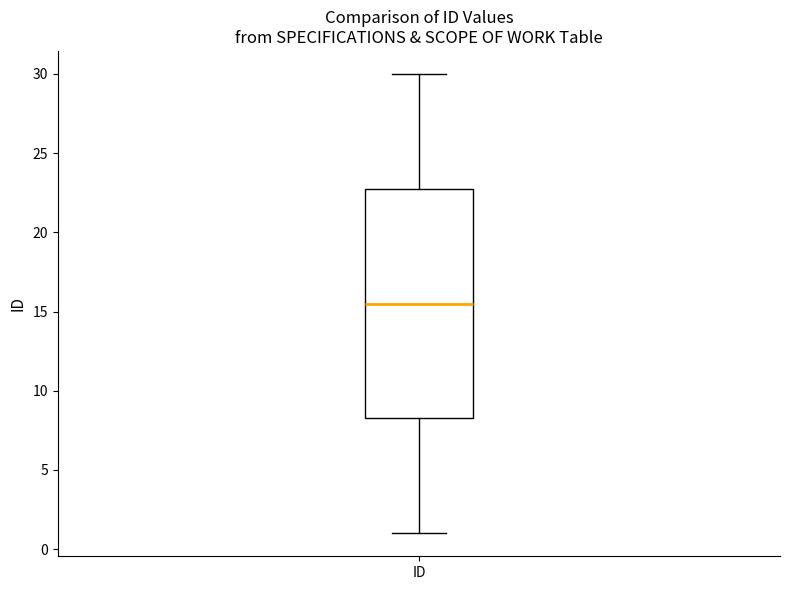

Where does the upper whisker of the box for ID end on the y-axis? The values are not printed on the chart, so give them approximately, as read against the axis.

30.0